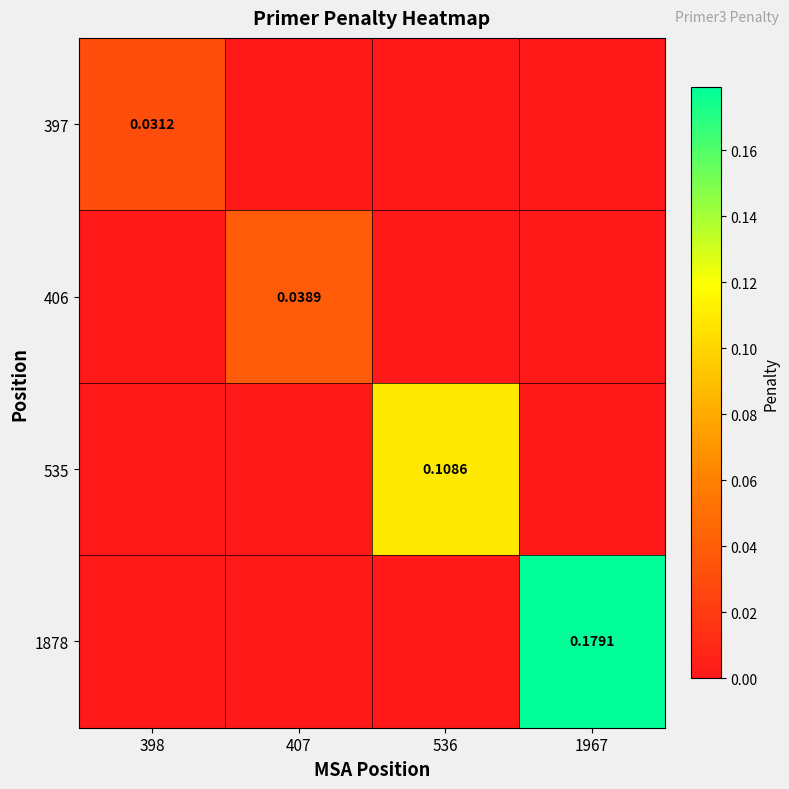

How many data points does each series have?

4